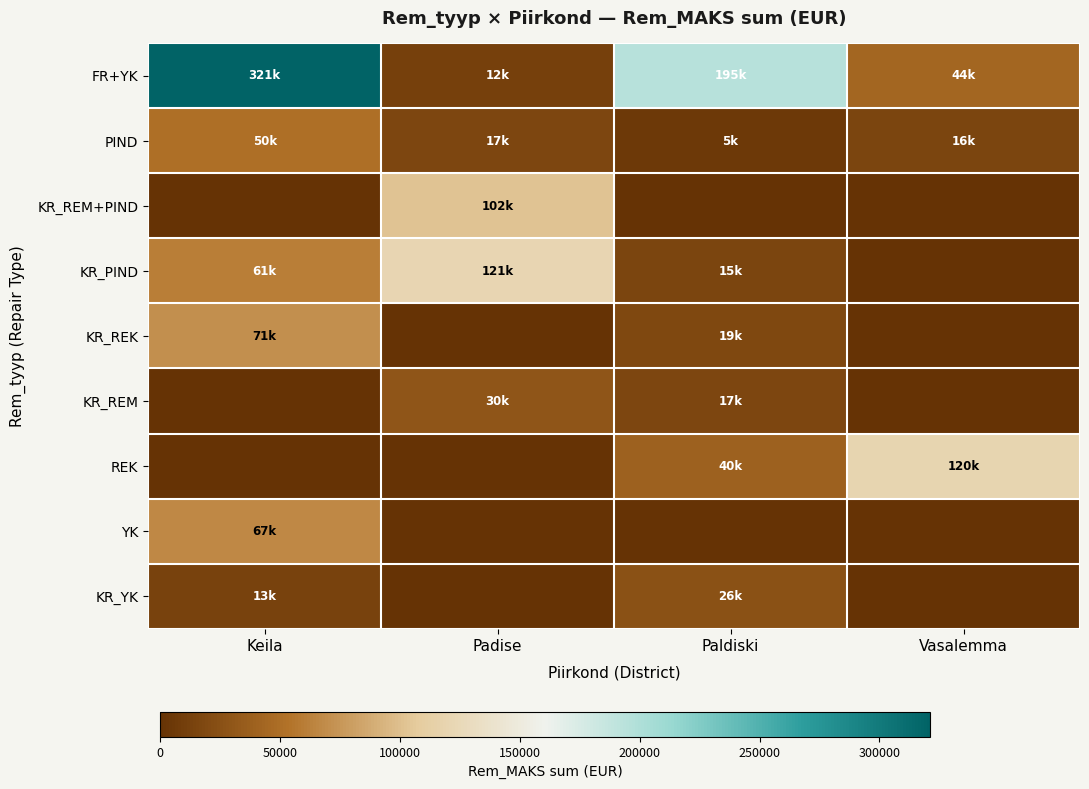

Reading left to right, list all the values displayed in this chart.

FR+YK: Keila=1.0	Padise=0.0	Paldiski=0.6	Vasalemma=0.1
PIND: Keila=0.2	Padise=0.1	Paldiski=0.0	Vasalemma=0.1
KR_REM+PIND: Keila=0.0	Padise=0.3	Paldiski=0.0	Vasalemma=0.0
KR_PIND: Keila=0.2	Padise=0.4	Paldiski=0.0	Vasalemma=0.0
KR_REK: Keila=0.2	Padise=0.0	Paldiski=0.1	Vasalemma=0.0
KR_REM: Keila=0.0	Padise=0.1	Paldiski=0.1	Vasalemma=0.0
REK: Keila=0.0	Padise=0.0	Paldiski=0.1	Vasalemma=0.4
YK: Keila=0.2	Padise=0.0	Paldiski=0.0	Vasalemma=0.0
KR_YK: Keila=0.0	Padise=0.0	Paldiski=0.1	Vasalemma=0.0